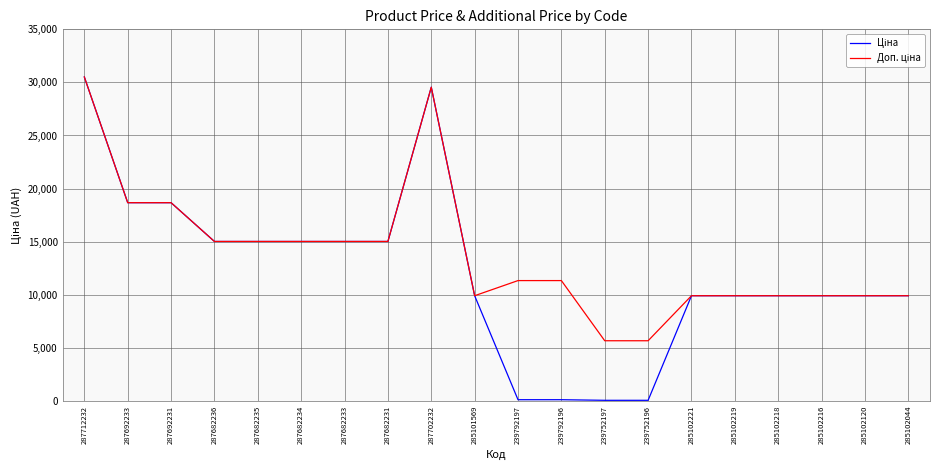

What is the total value across all series at 285102218?

19817.0